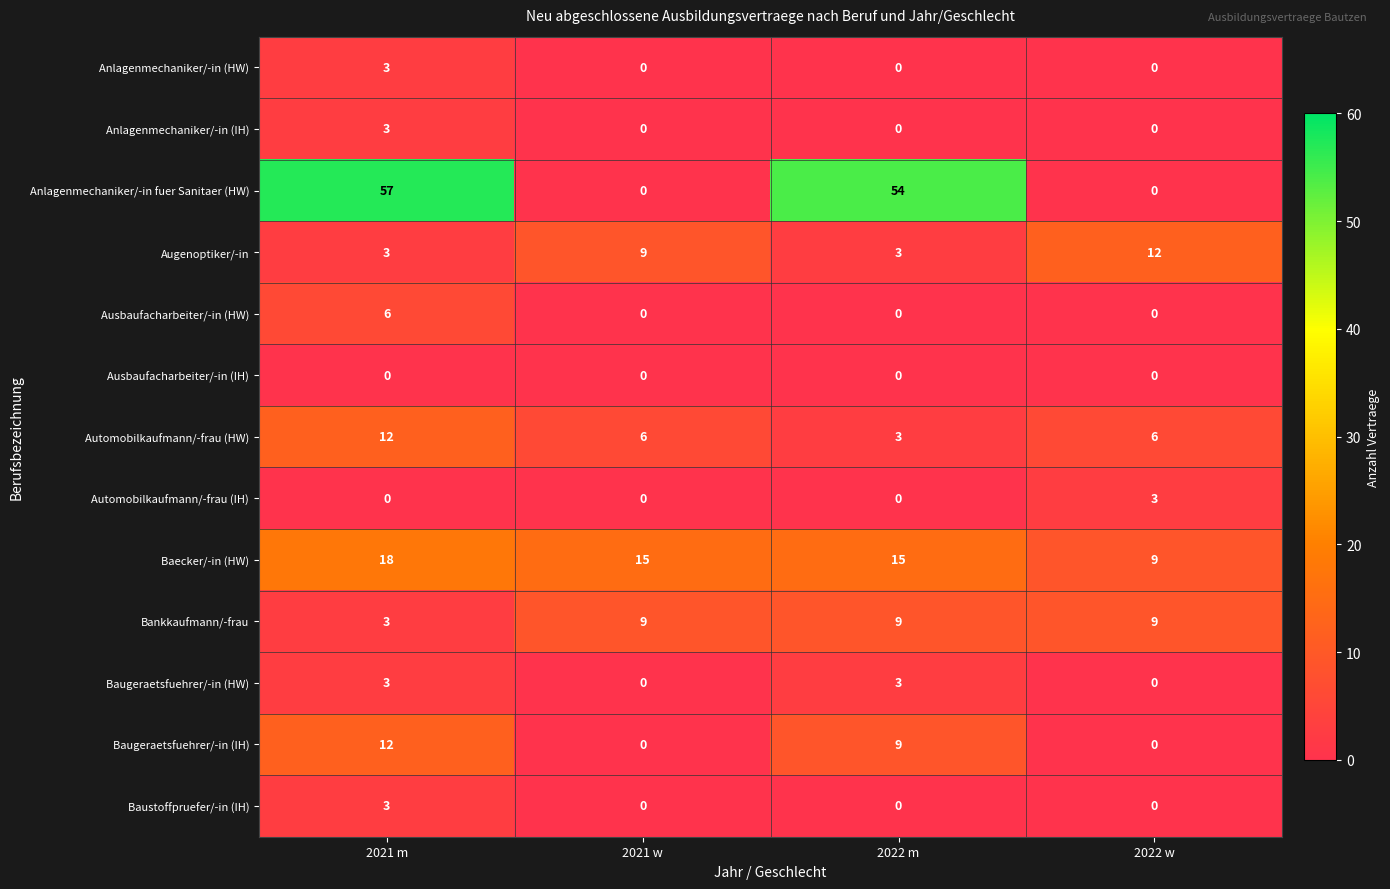

What is the difference between the highest and lowest values at 2022 m?

54